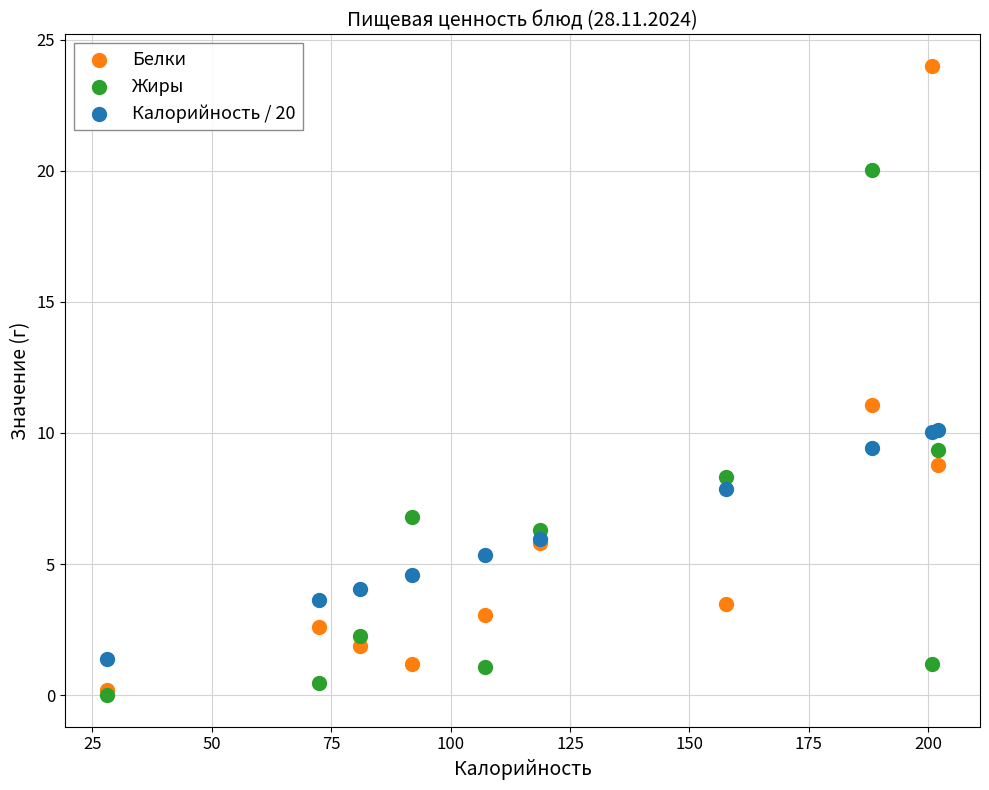

Across all series, what Y value is closest to 12?

11.1